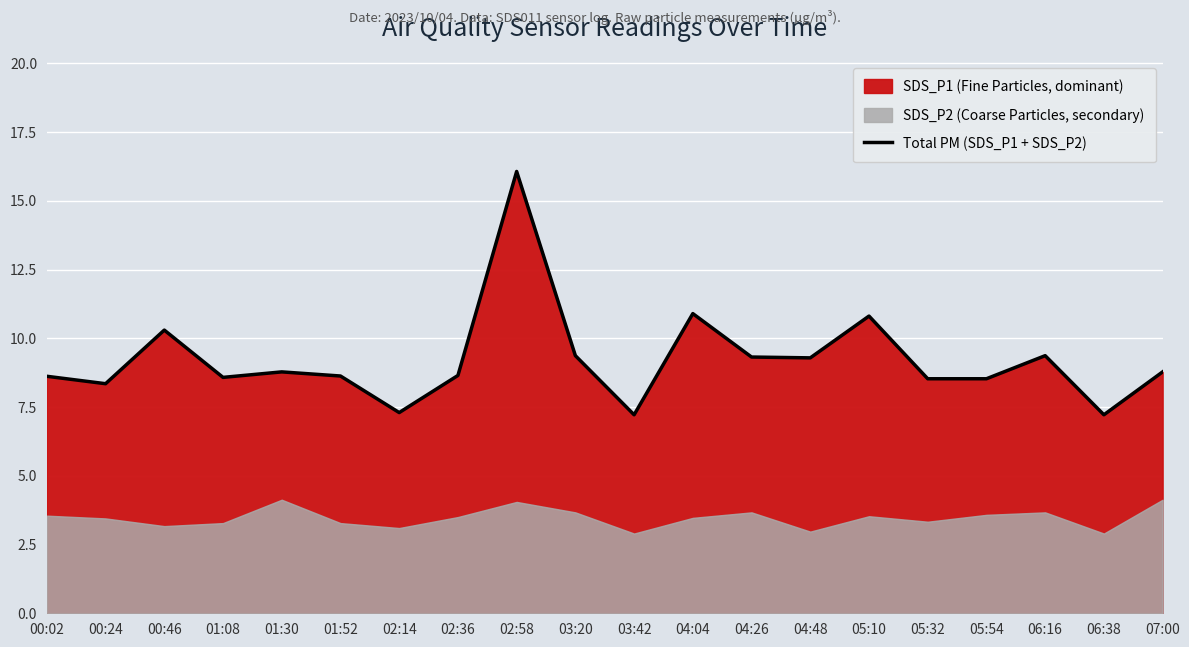

Reading left to right, what are all the values shown in this chart?

8.6	8.4	10.3	8.6	8.8	8.6	7.3	8.7	16.1	9.4	7.2	10.9	9.3	9.3	10.8	8.5	8.5	9.4	7.2	8.8